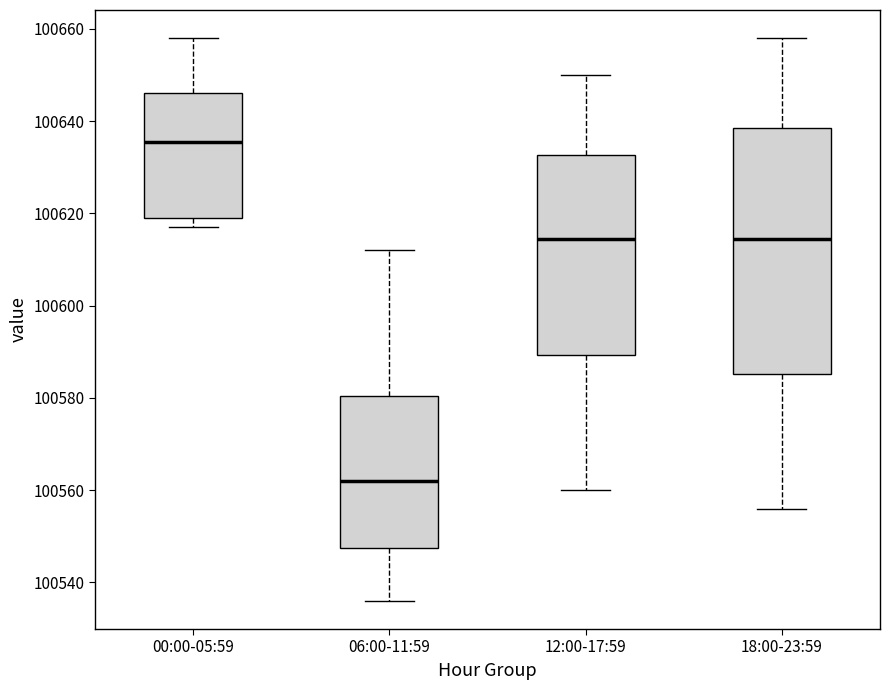

Where does the upper whisker of the box for 00:00-05:59 end on the y-axis? The values are not printed on the chart, so give them approximately, as read against the axis.

100658